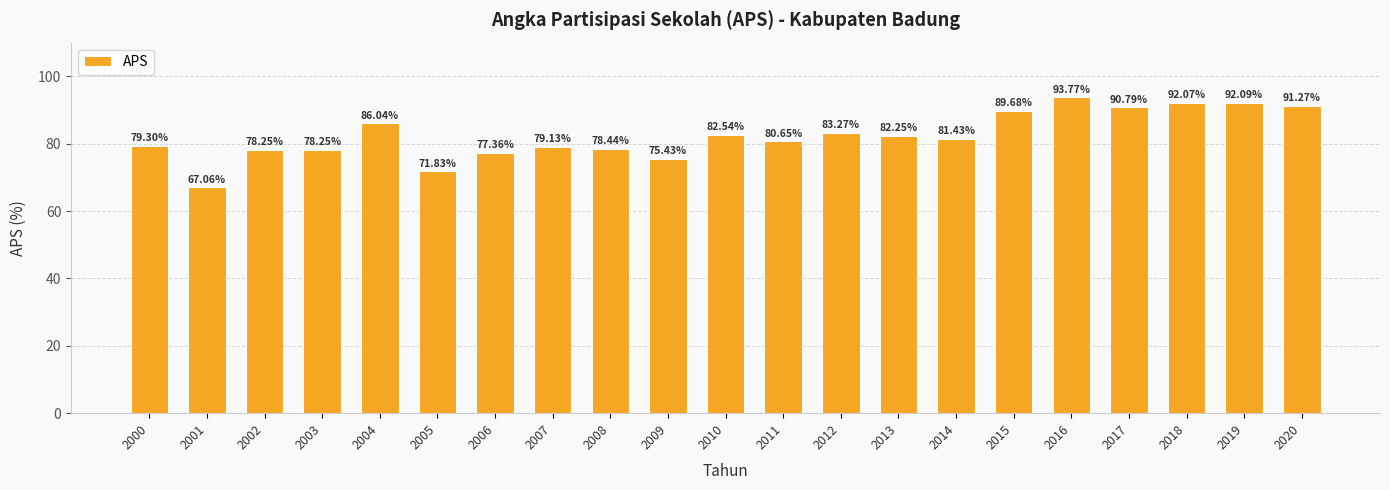

The value at 2009 is 75.4. True or false?

True